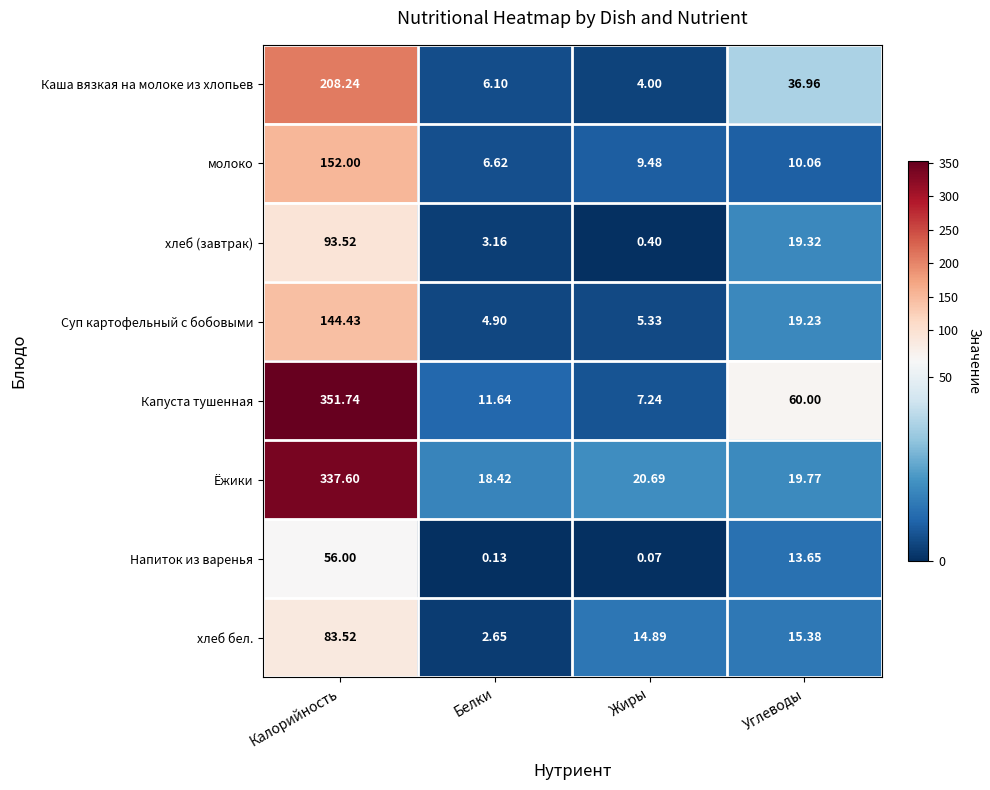

Where does the Капуста тушенная series first go above 60?

Калорийность